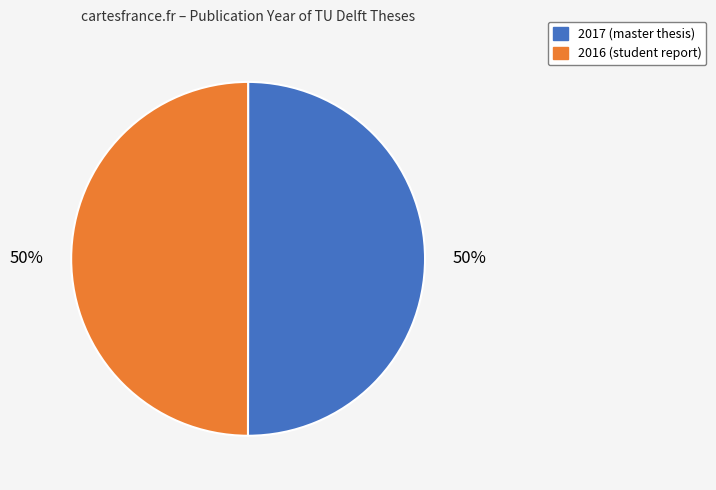

The 2017 slice represents 50% of the pie. True or false?

True